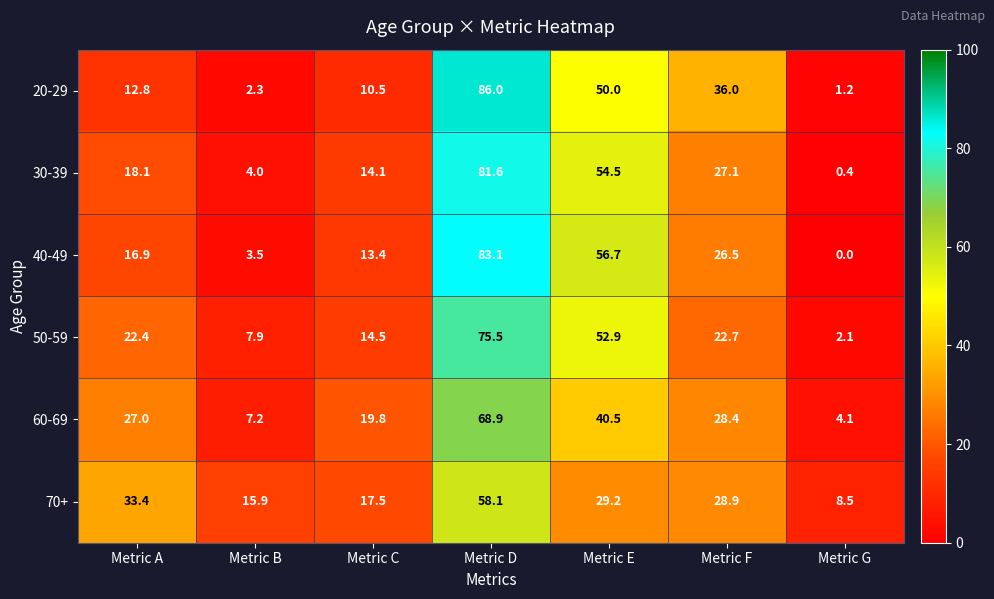

What value does the 30-39 series have at Metric G?

0.4